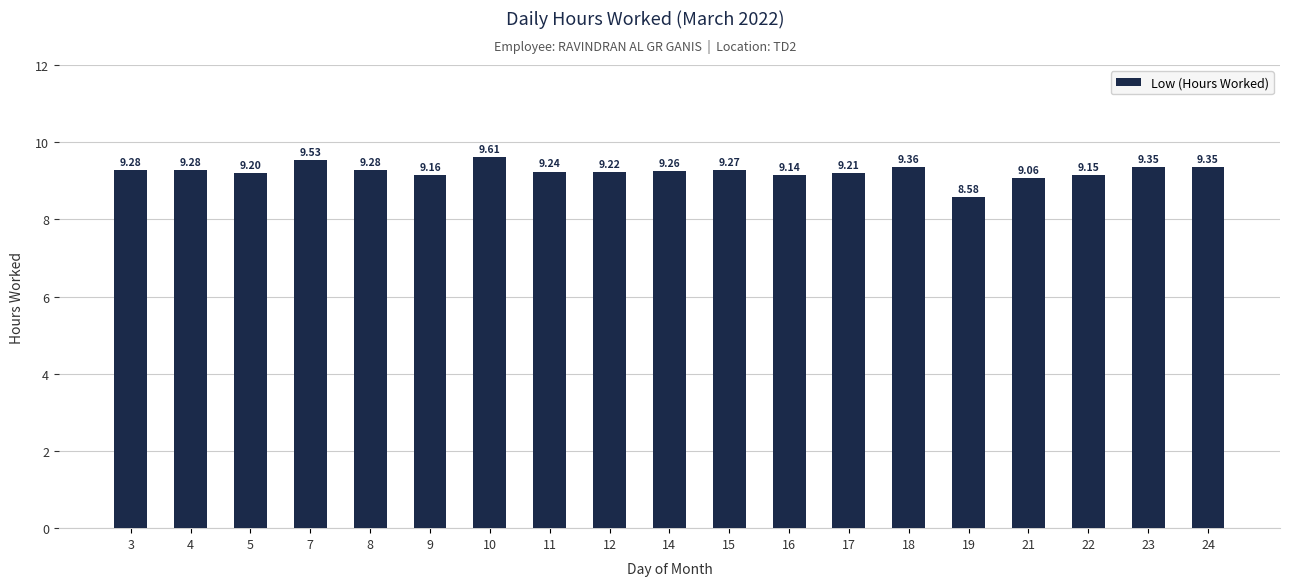

What is the difference between the maximum and minimum values?

1.0